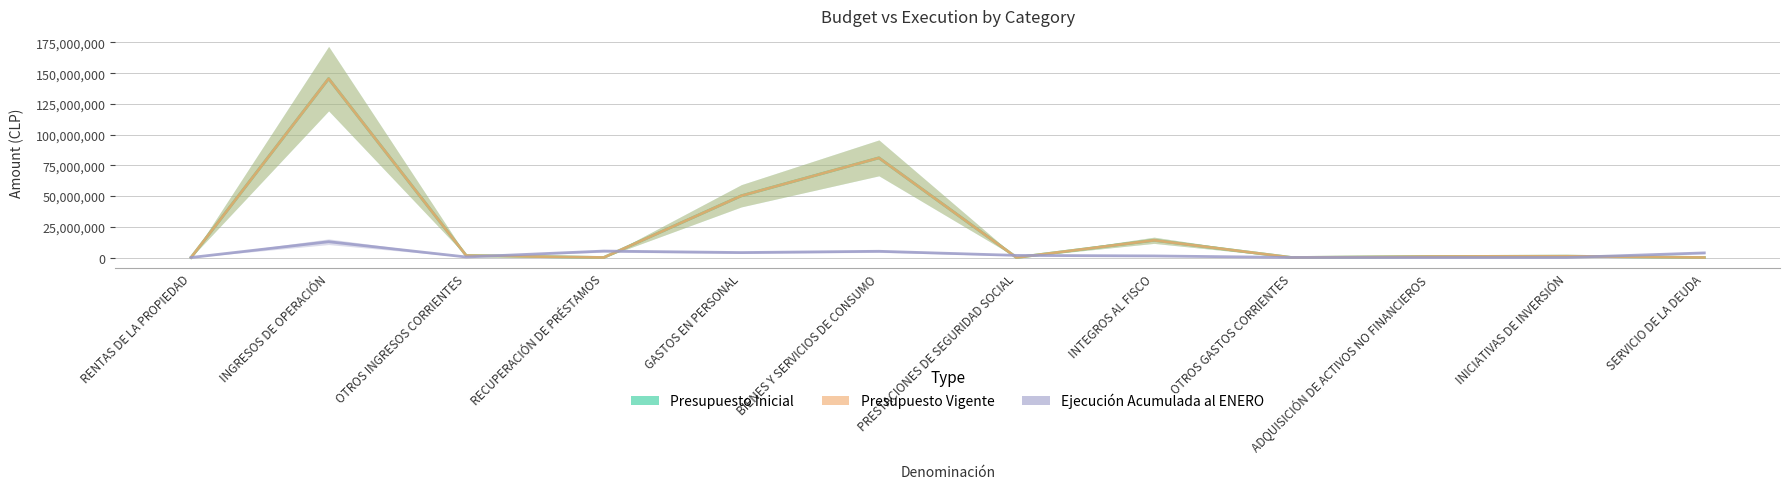

What are all the series names shown in the legend?

Presupuesto Inicial, Presupuesto Vigente, Ejecución Acumulada al ENERO